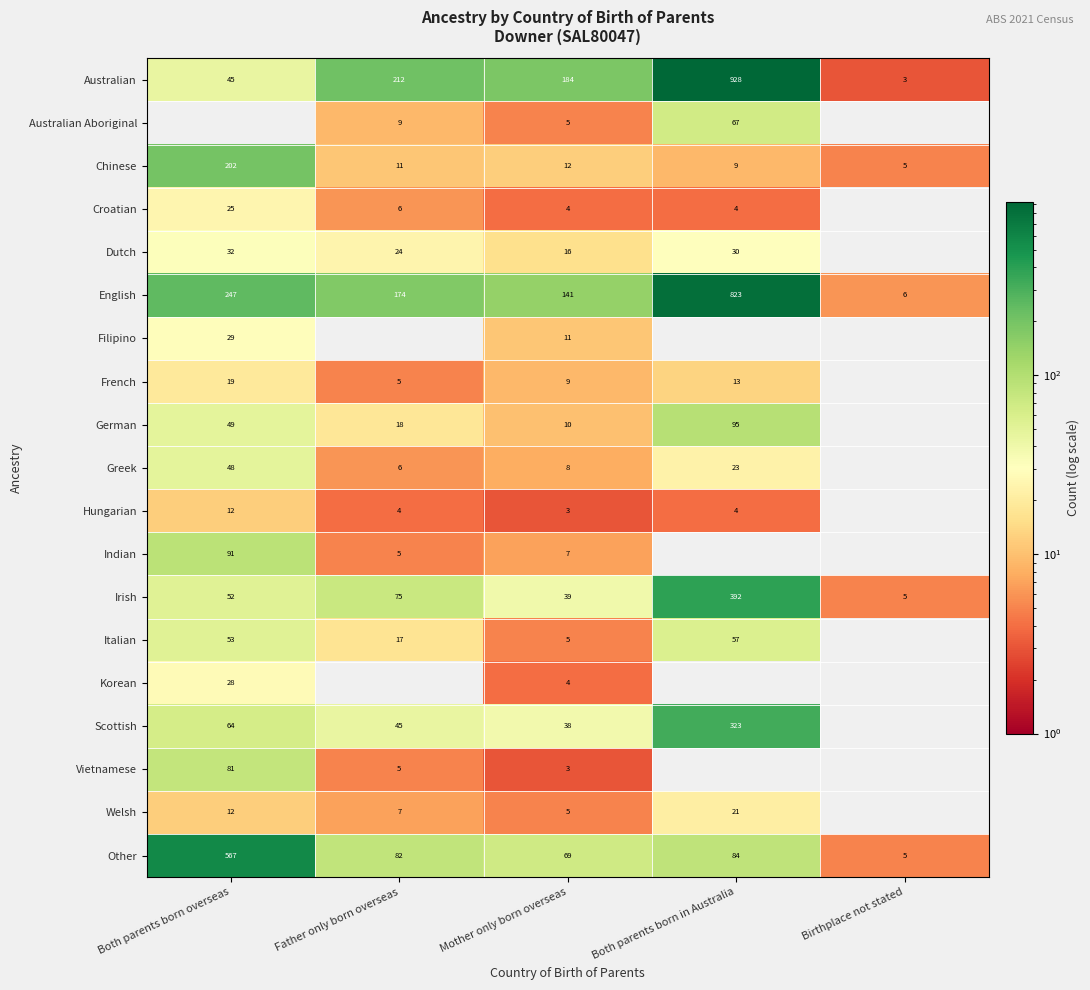

What is the average value of the Australian series?

274